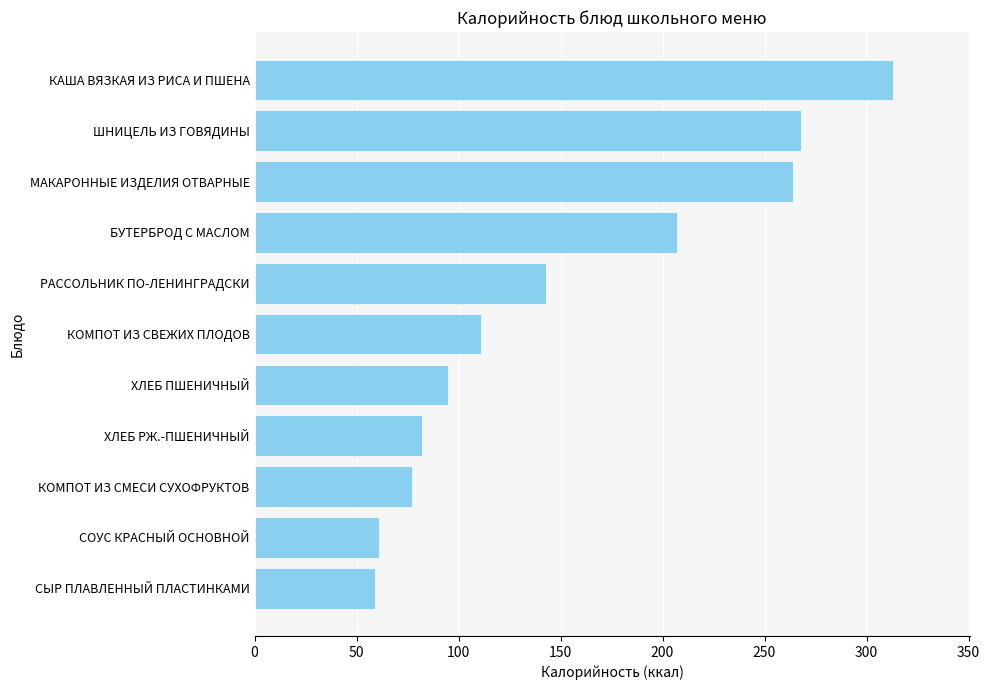

What is the difference between the maximum and second lowest values?

252